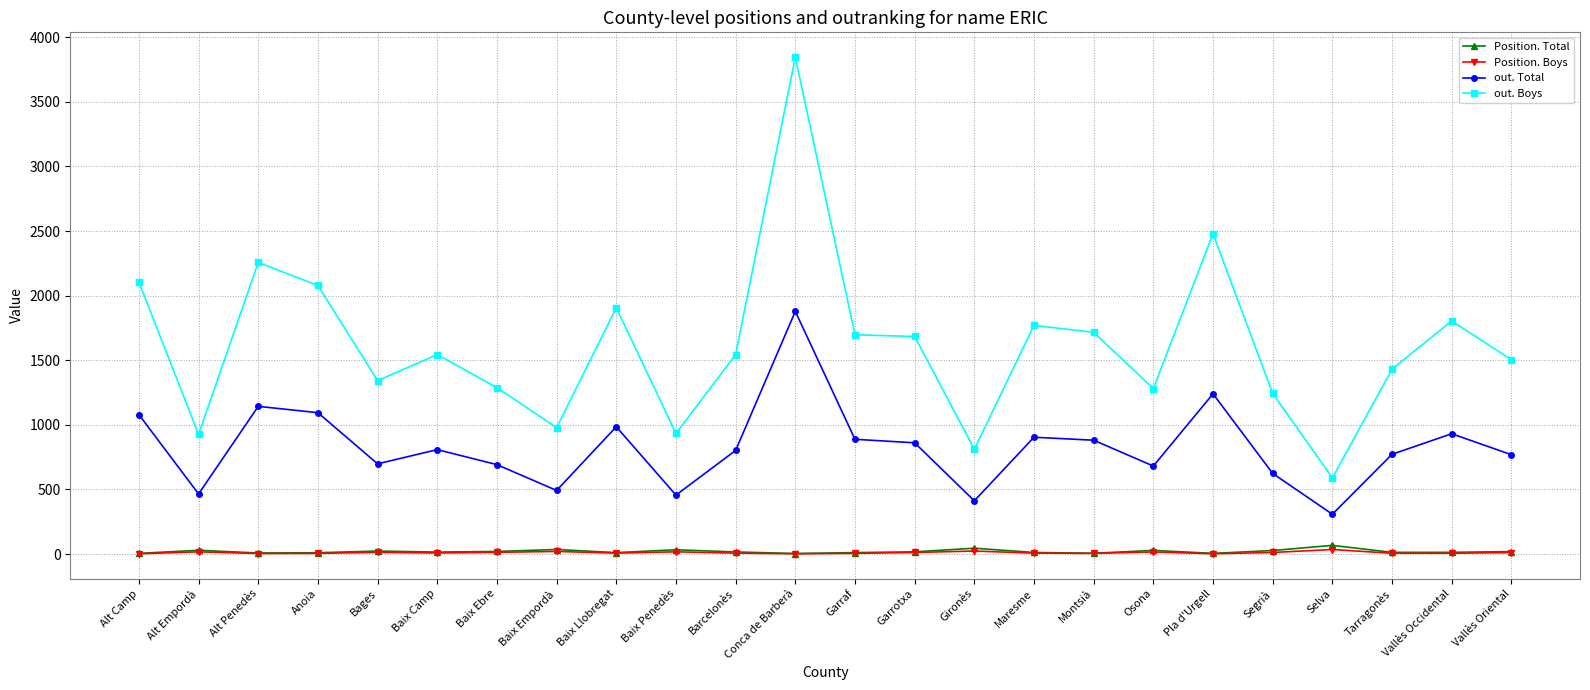

What position from the left is Vallès Oriental?

24